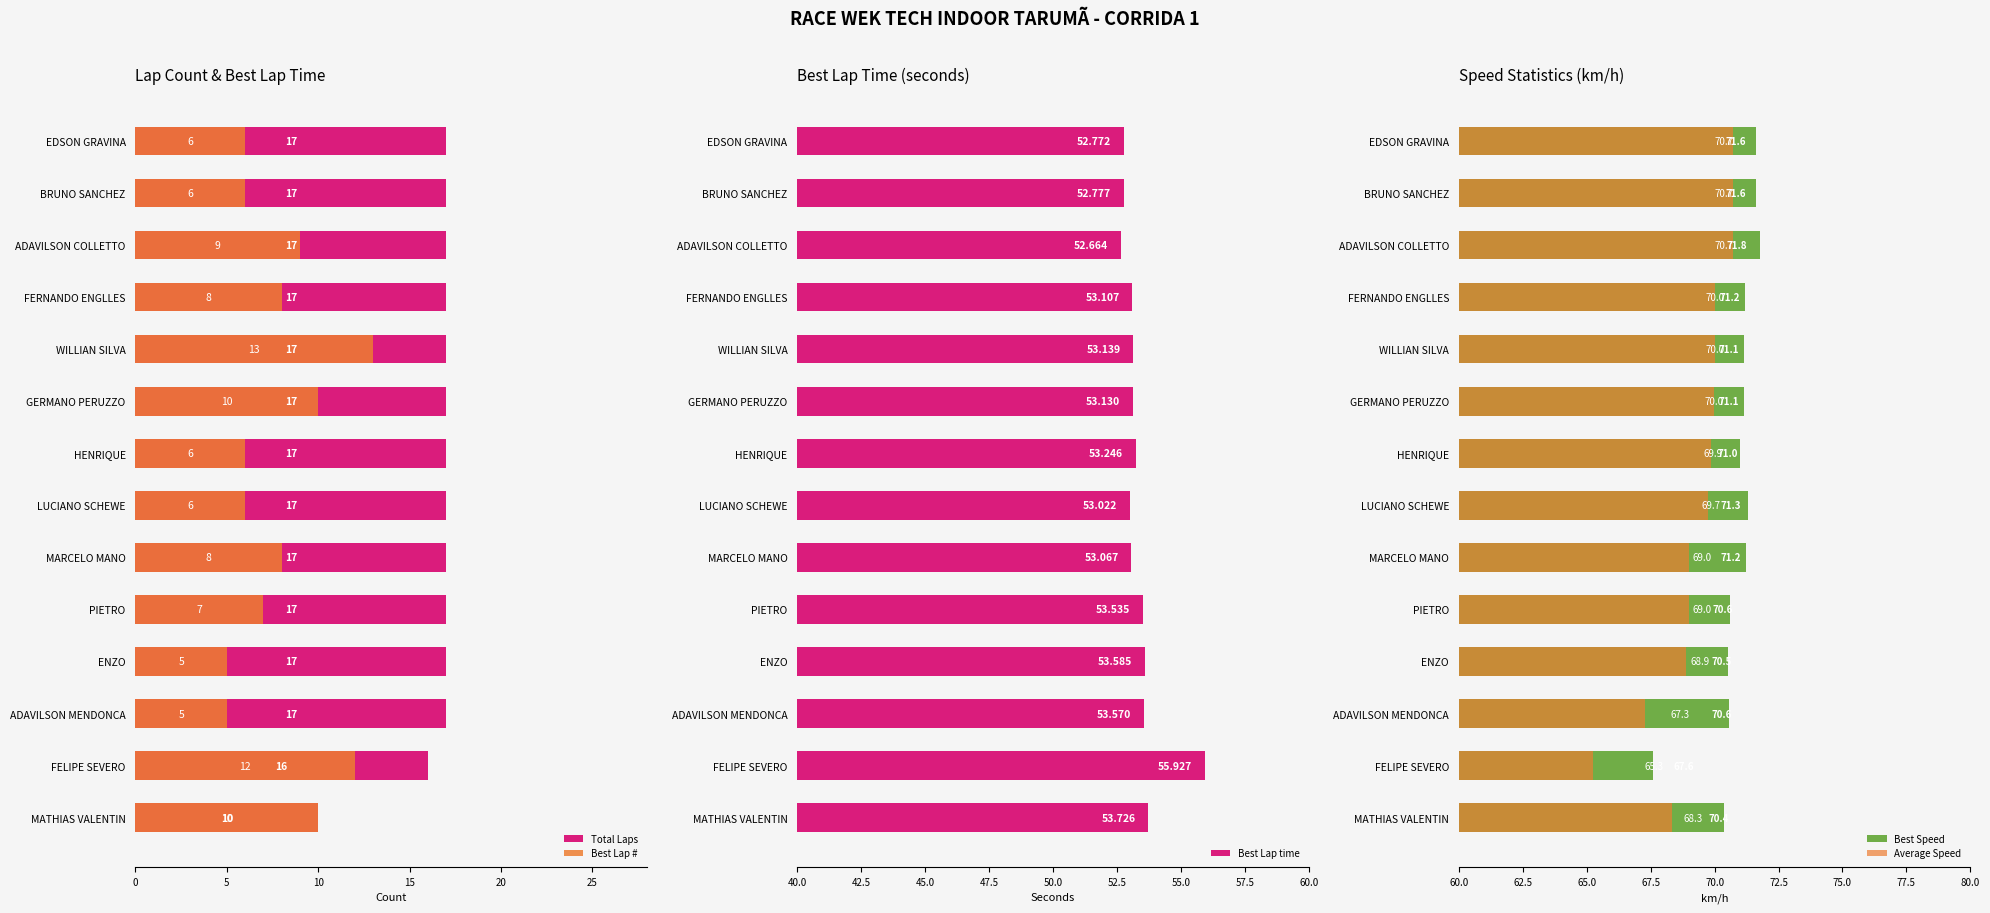

Which category has the highest value in the Best Lap time series?

FELIPE SEVERO